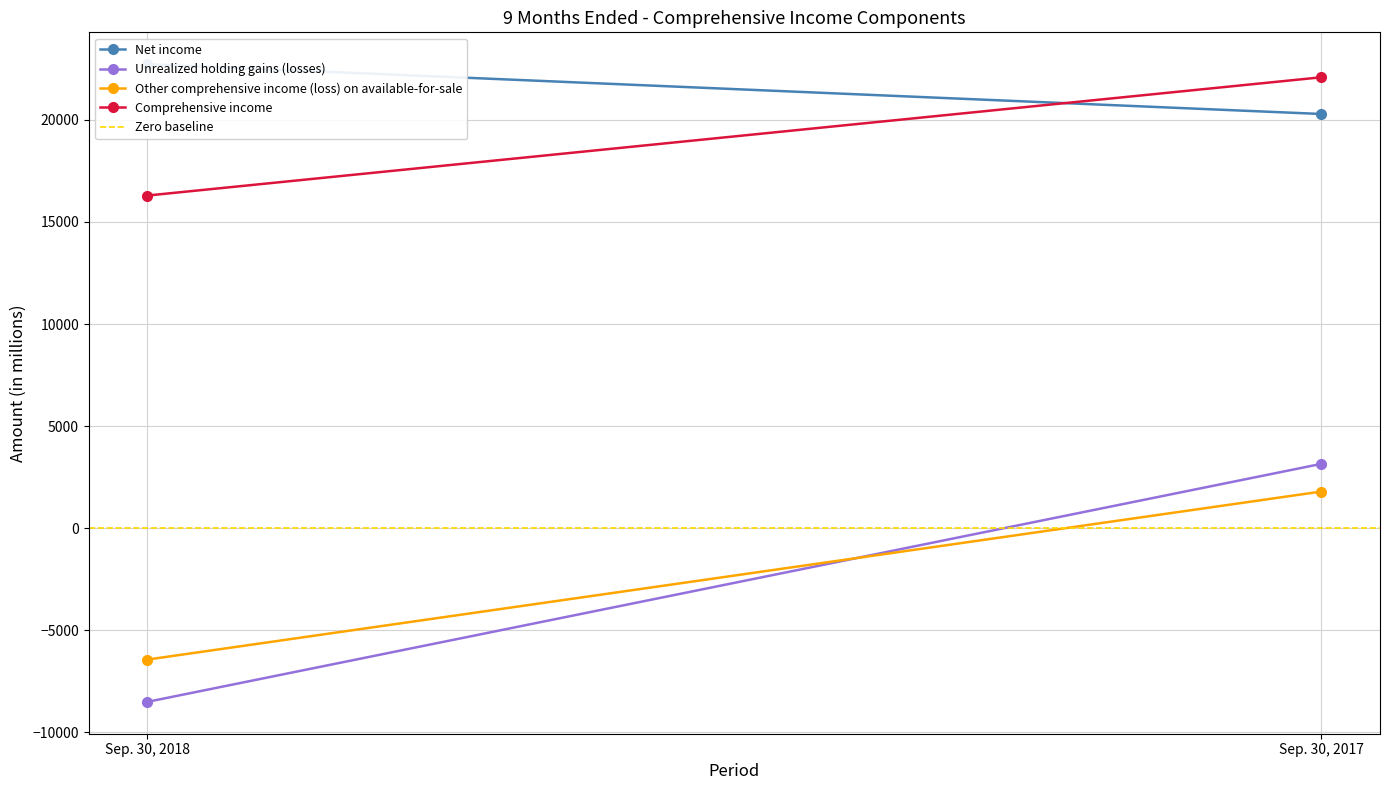

Count the Comprehensive income values in the range 16296 to 22087.

2